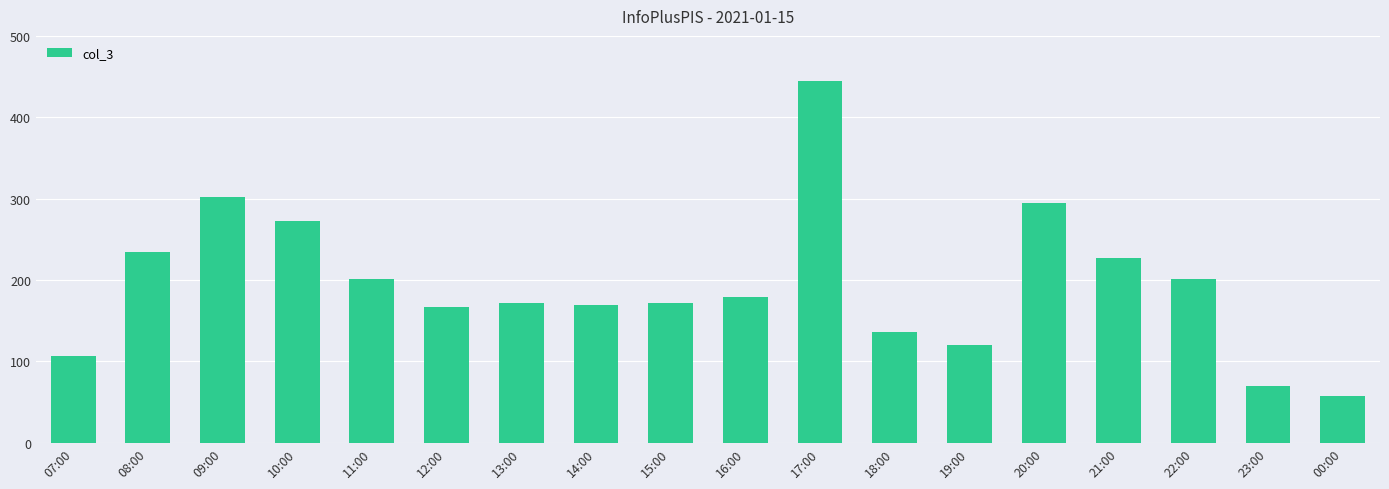

What is the maximum value shown in the chart?

445